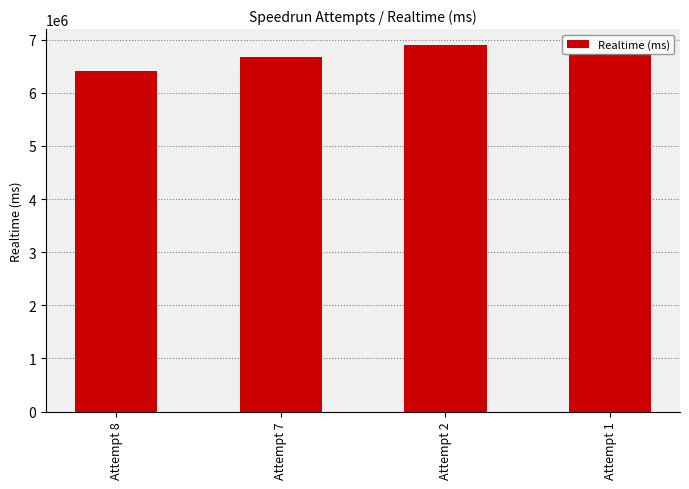

What is the difference between the second highest and minimum values?

329750